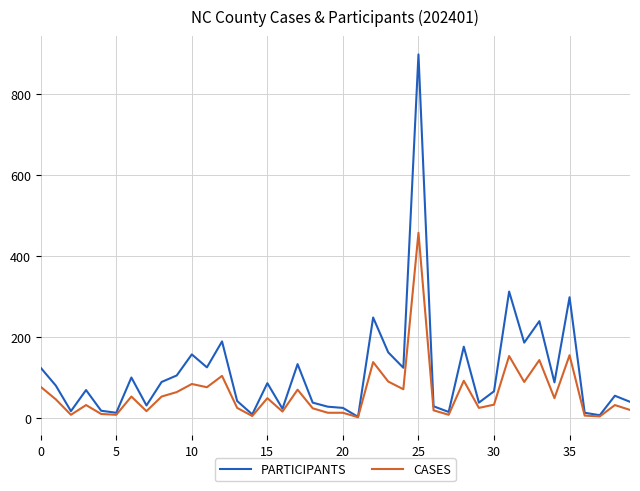

Which series has the widest spread of values?

PARTICIPANTS